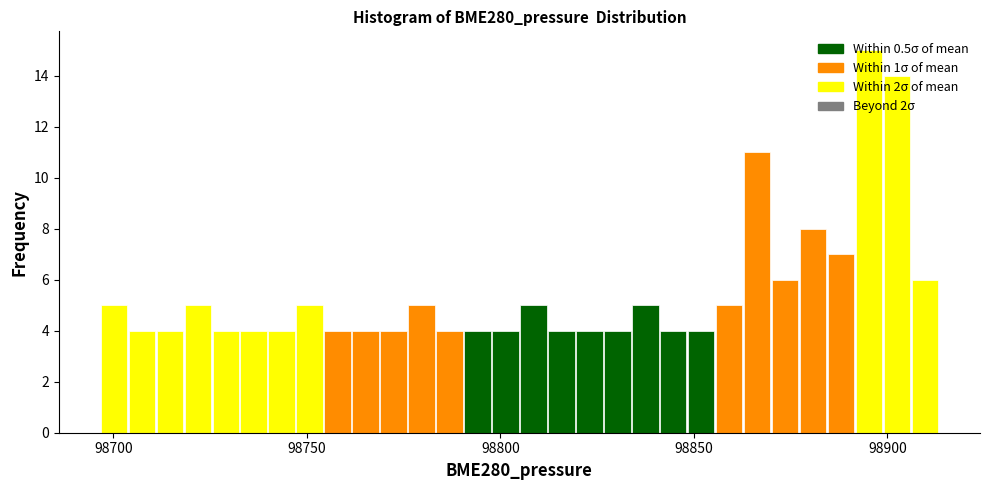

Read against the x-axis, roughly where is the centre of the tallest bar?

98895